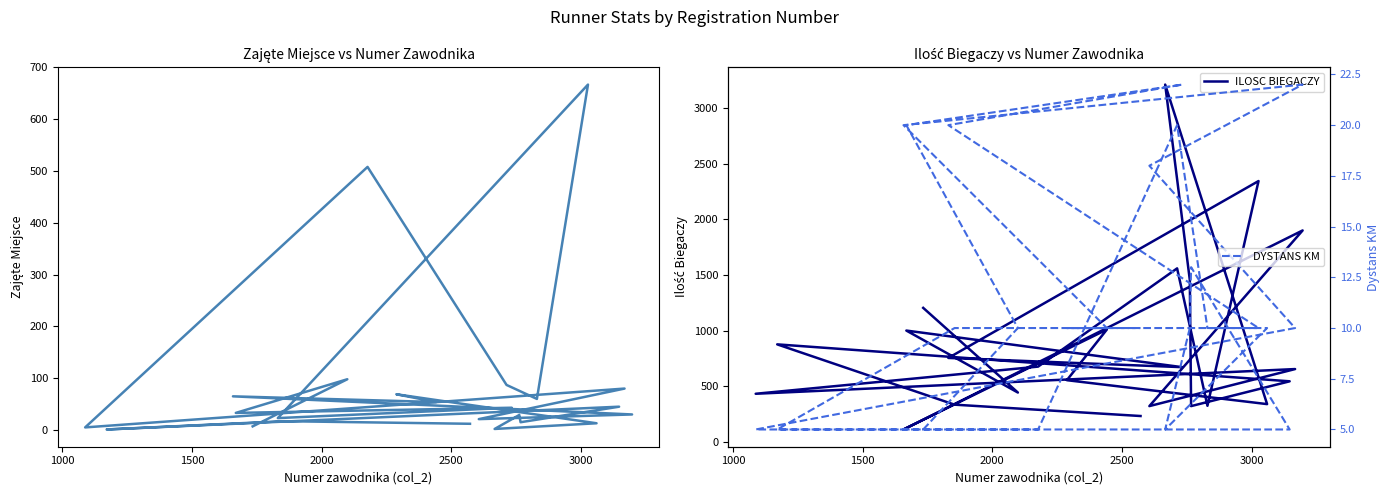

What is the difference between the maximum and minimum values in the ZAJETE MIEJSCE series?

666